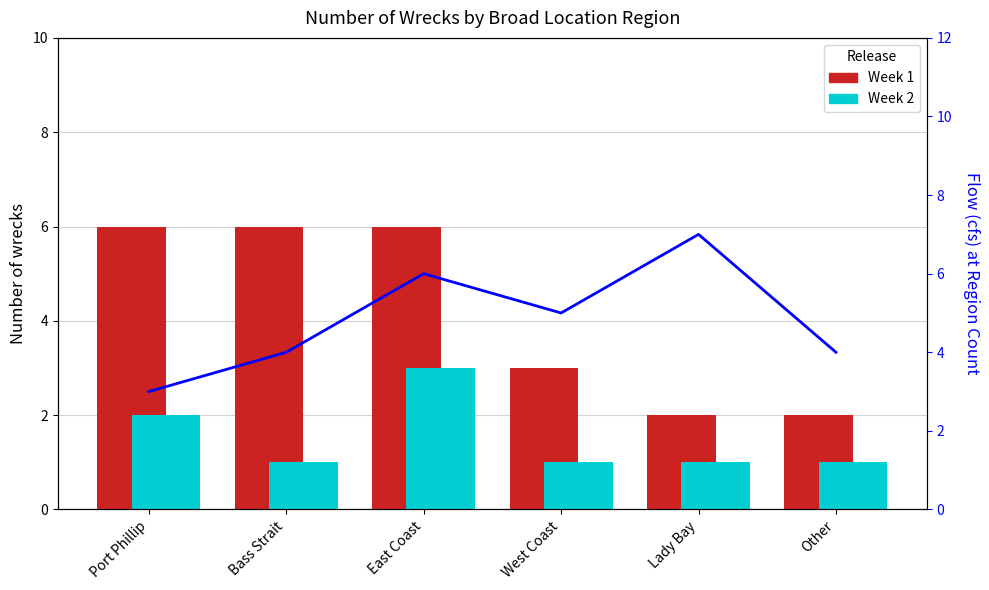

What is the highest value of the Week 1 series?

6